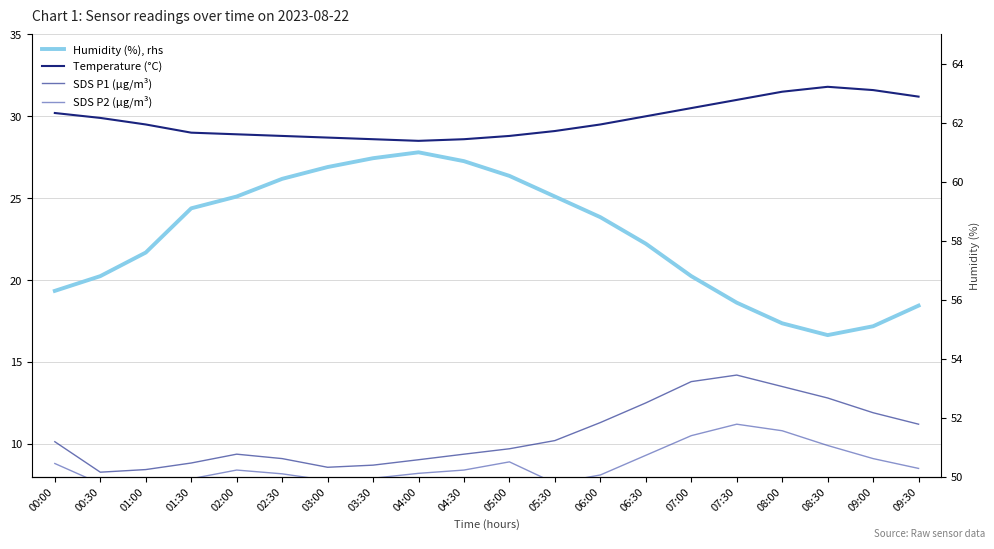

How many lines are shown in the chart?

4